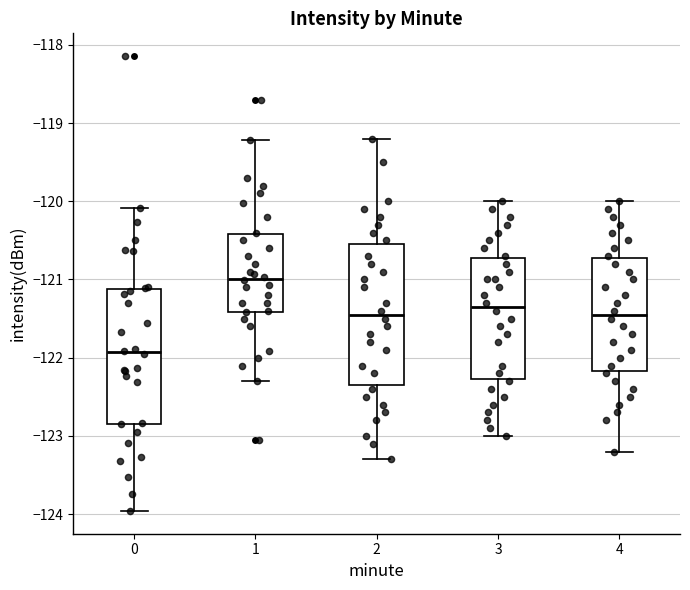

Reading left to right, transcribe this box plot: for each box, give where its median line is, the range the box spans, and where its two whiskers end, as read against the y-axis. The values are not printed on the chart, so give them approximately, as read against the axis.

0: median -121.9, box -122.8 to -121.1, whiskers -124.0 to -120.1
1: median -121.0, box -121.4 to -120.4, whiskers -122.3 to -119.2
2: median -121.4, box -122.3 to -120.5, whiskers -123.3 to -119.2
3: median -121.3, box -122.3 to -120.7, whiskers -123.0 to -120.0
4: median -121.4, box -122.2 to -120.7, whiskers -123.2 to -120.0